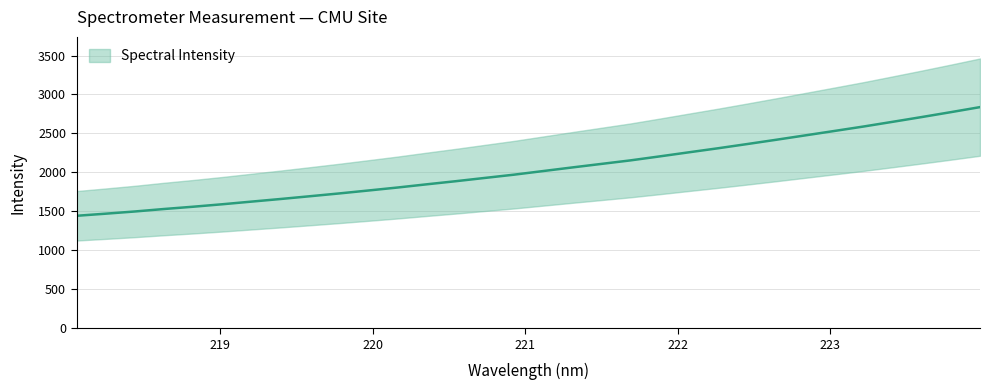

Reading left to right, what are all the values shown in this chart?

1443.2	1470.4	1498.6	1530.4	1559.7	1591.4	1625.3	1659.0	1694.2	1729.9	1767.6	1805.8	1847.0	1887.0	1929.1	1970.9	2017.4	2063.7	2109.1	2154.5	2205.5	2257.8	2309.6	2363.7	2418.9	2475.3	2532.0	2589.0	2649.4	2710.5	2773.4	2837.9